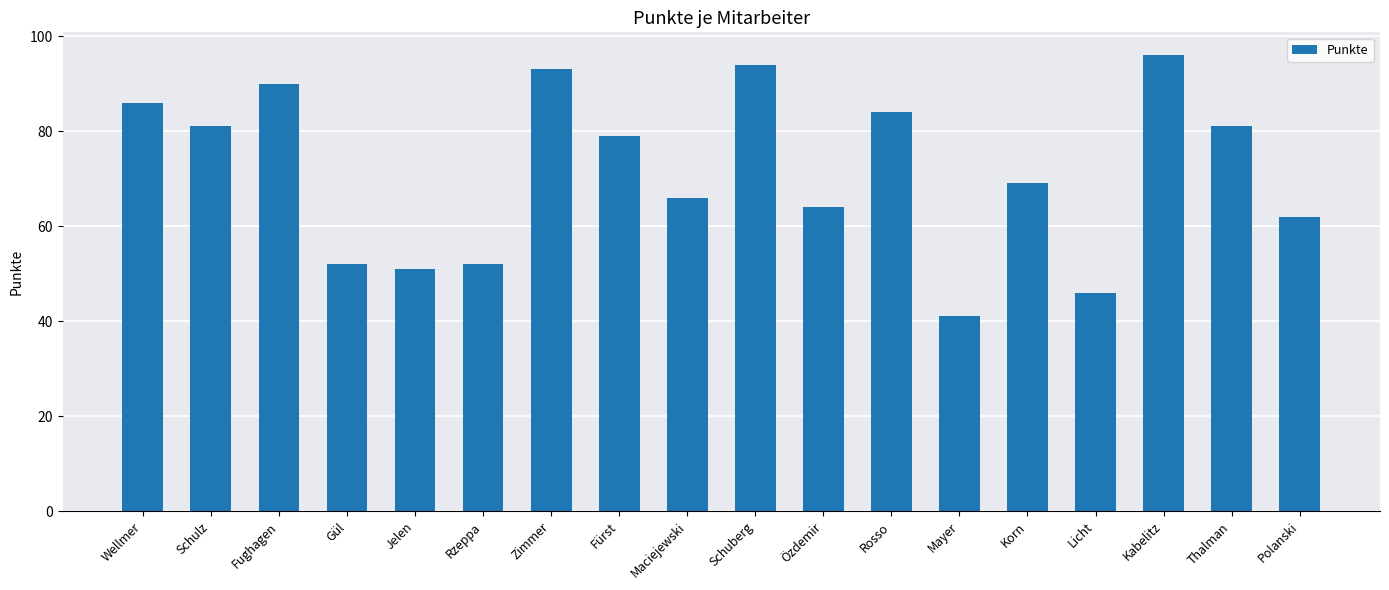

How many bars are there in total?

18